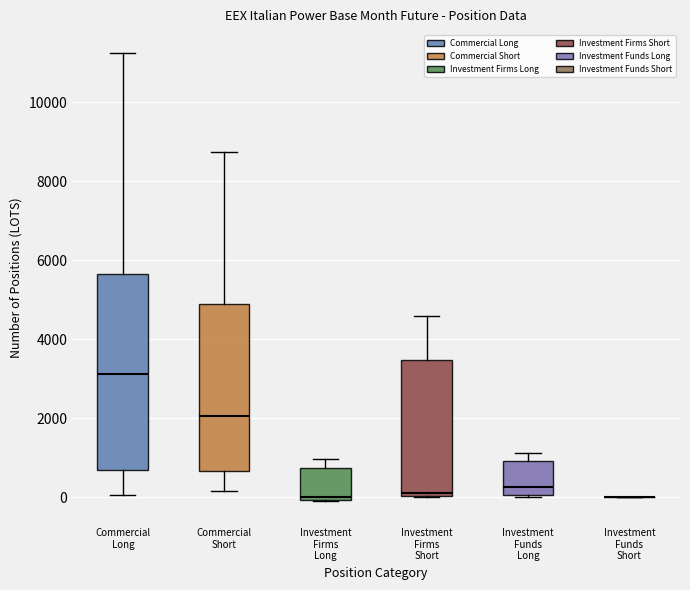

Comparing the boxes themselves (not the whiskers), which one is the tallest?

Commercial Long